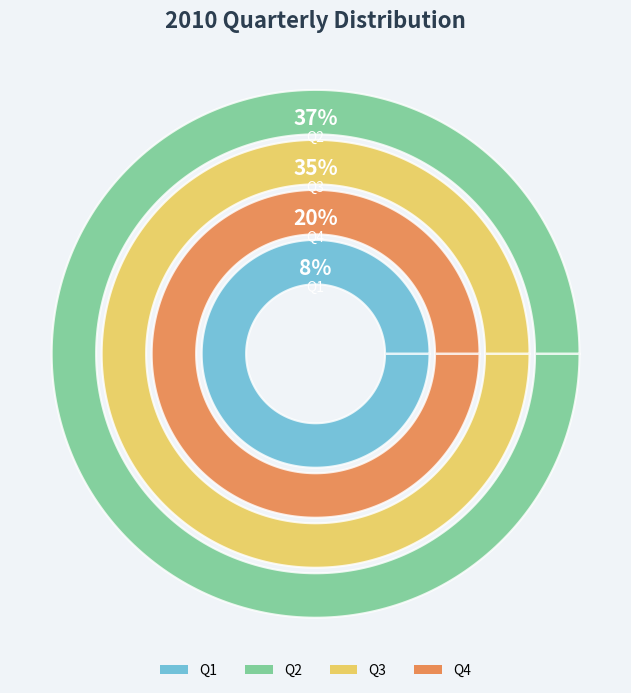

Is there any slice that represents more than half of the pie?

No